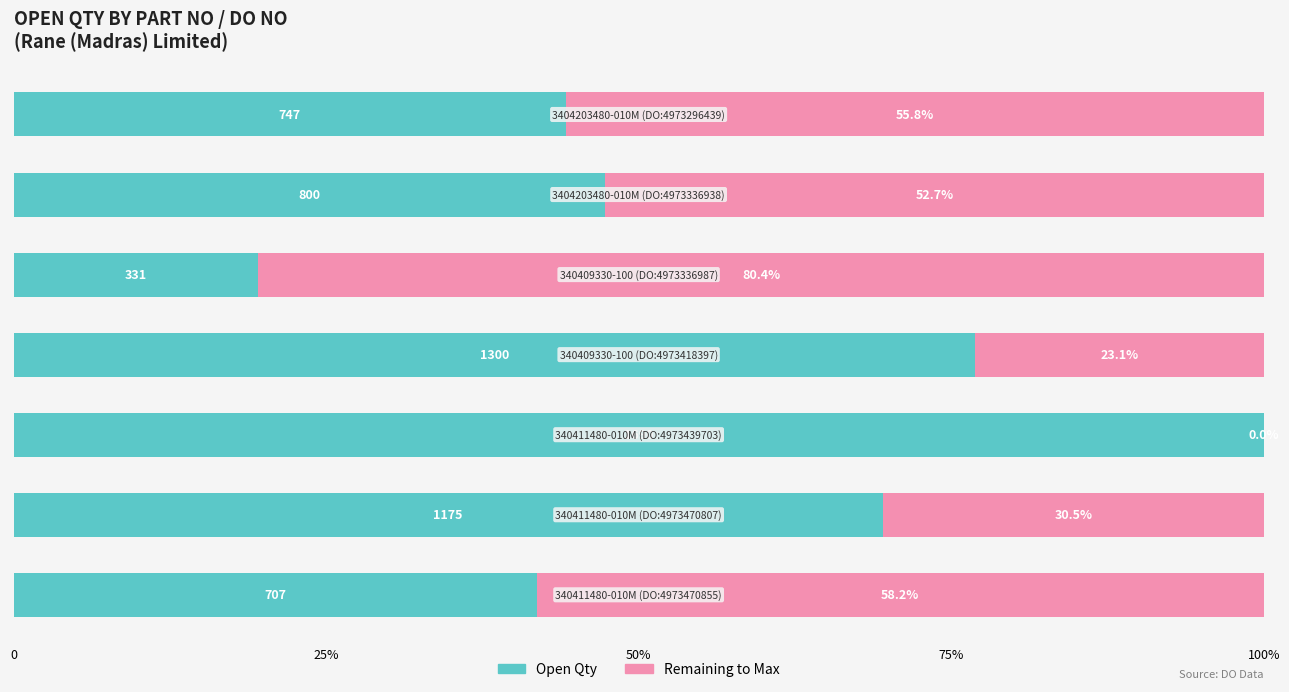

Rank the series by their average value, from highest to lowest.

Open Qty, Remaining to Max